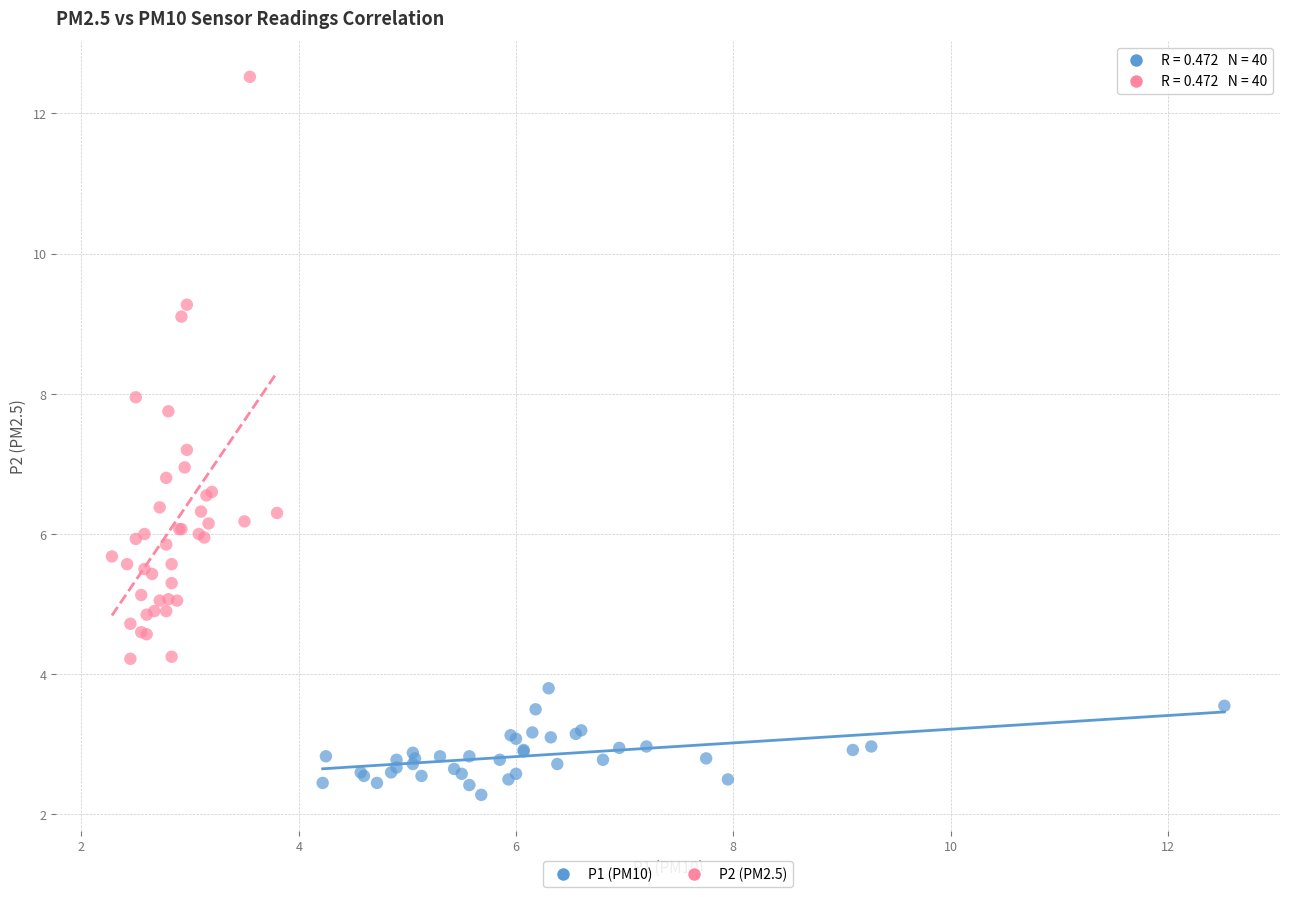

Which series reaches the maximum Y coordinate?

P2 (PM2.5)